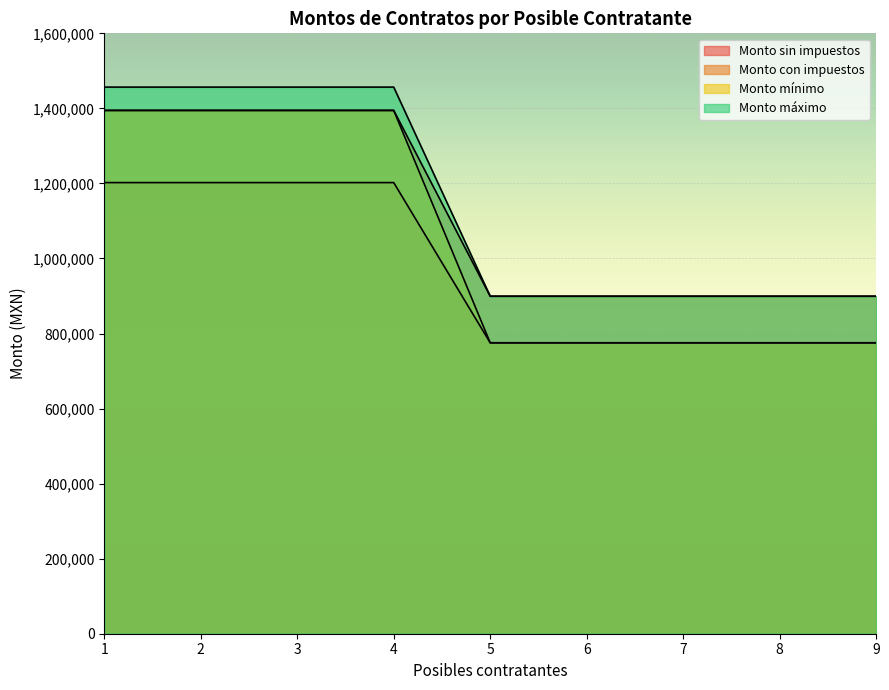

True or false: Monto sin impuestos and Monto máximo intersect in this chart.

False